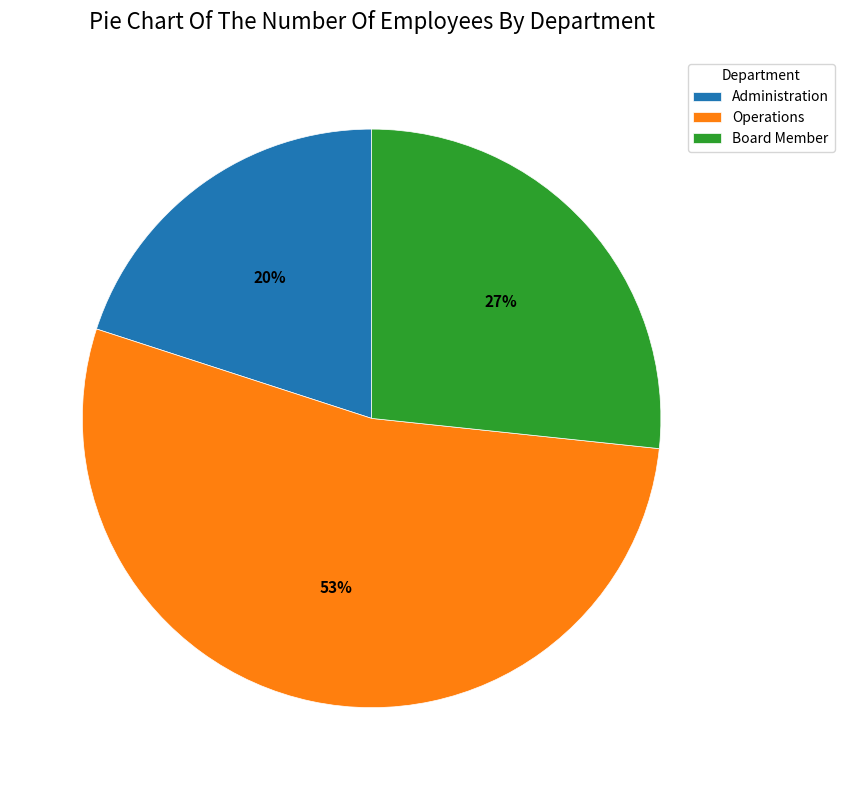

Does Operations represent more than half of the total?

Yes